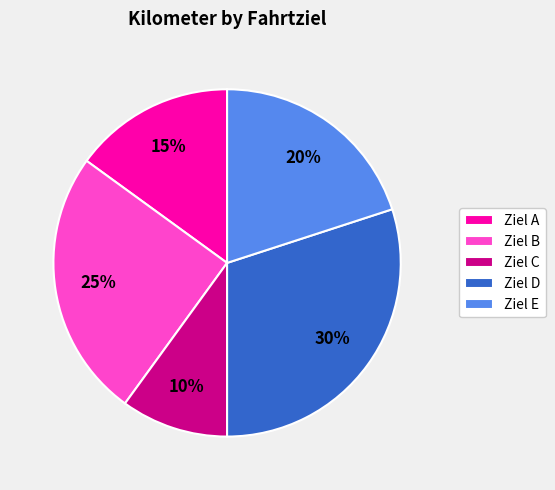

Rank the categories by value from lowest to highest.

Ziel C, Ziel A, Ziel E, Ziel B, Ziel D